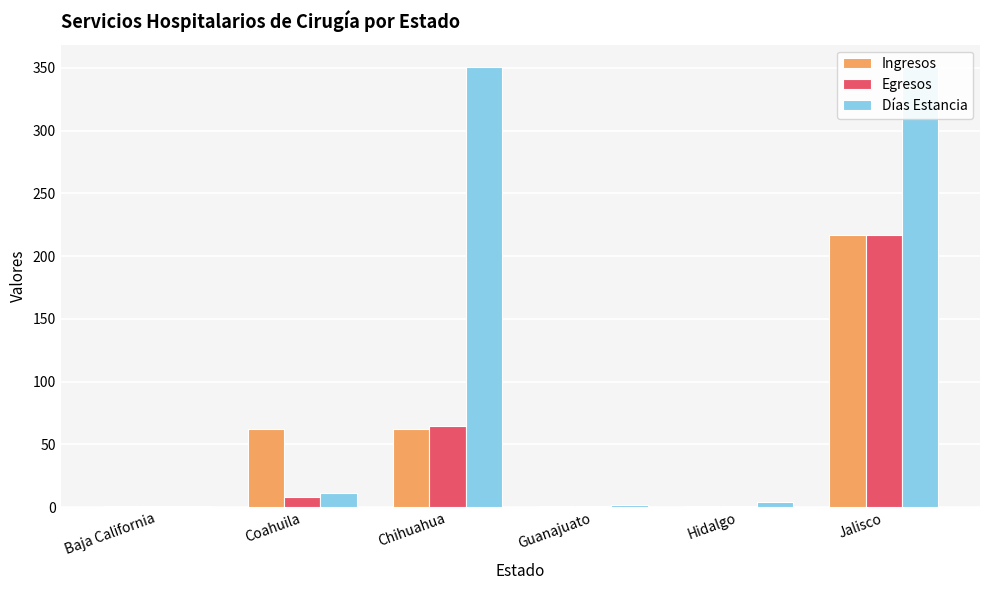

How many bars are there in total?

18